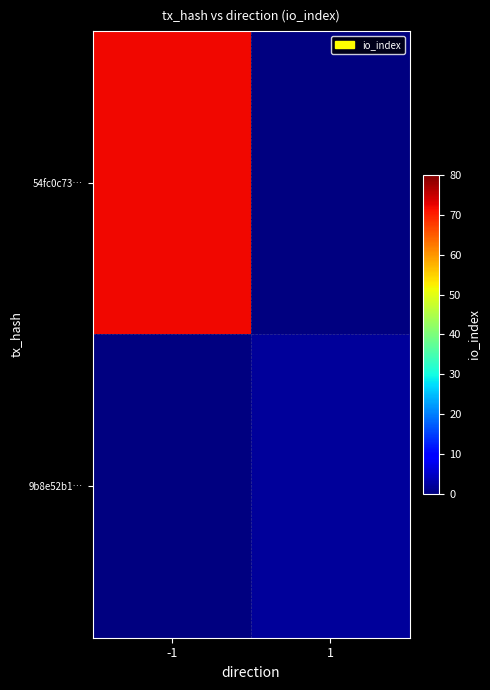

Rank the categories by 9b8e52b1… value from highest to lowest.

-1, 1